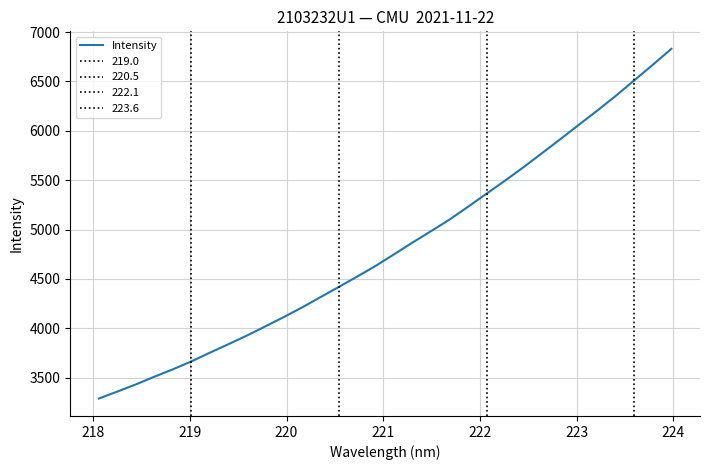

Reading right to left, what are all the values shown in this chart?

6830.5	6670.2	6513.1	6356.6	6207.5	6063.8	5918.5	5775.8	5634.3	5498.0	5366.2	5234.4	5104.6	4987.3	4872.1	4753.3	4635.5	4527.0	4421.5	4317.3	4212.9	4114.3	4019.9	3926.9	3839.0	3753.6	3665.6	3585.5	3510.7	3432.6	3360.3	3290.2